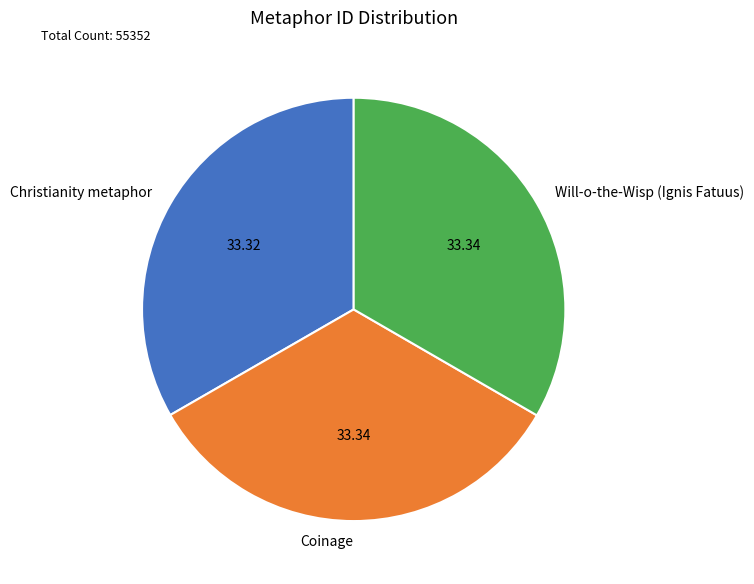

Is it true that Coinage is 33% of the pie?

True